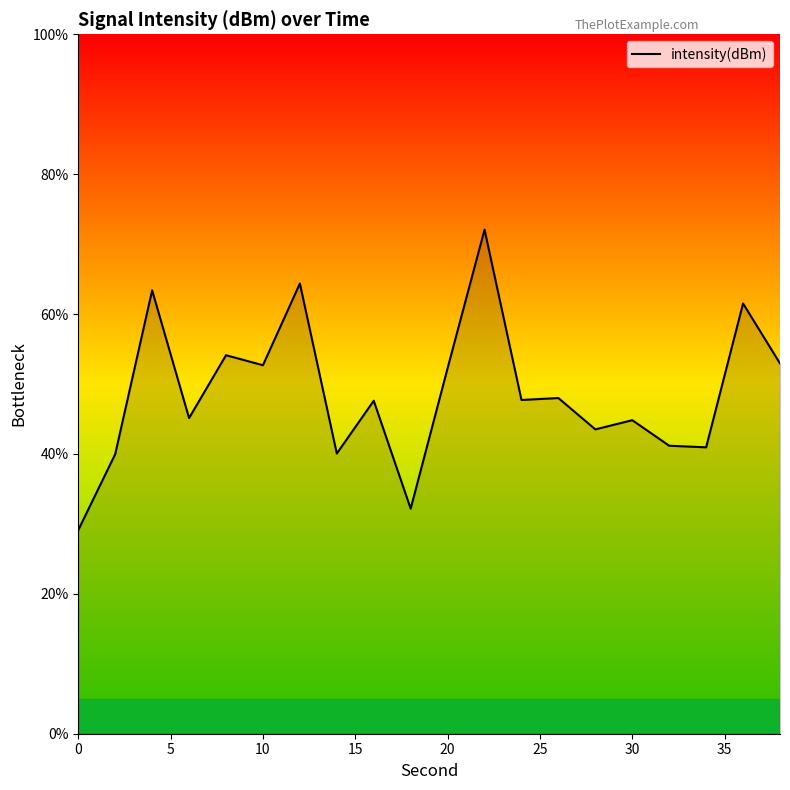

How many values are below 47?

9